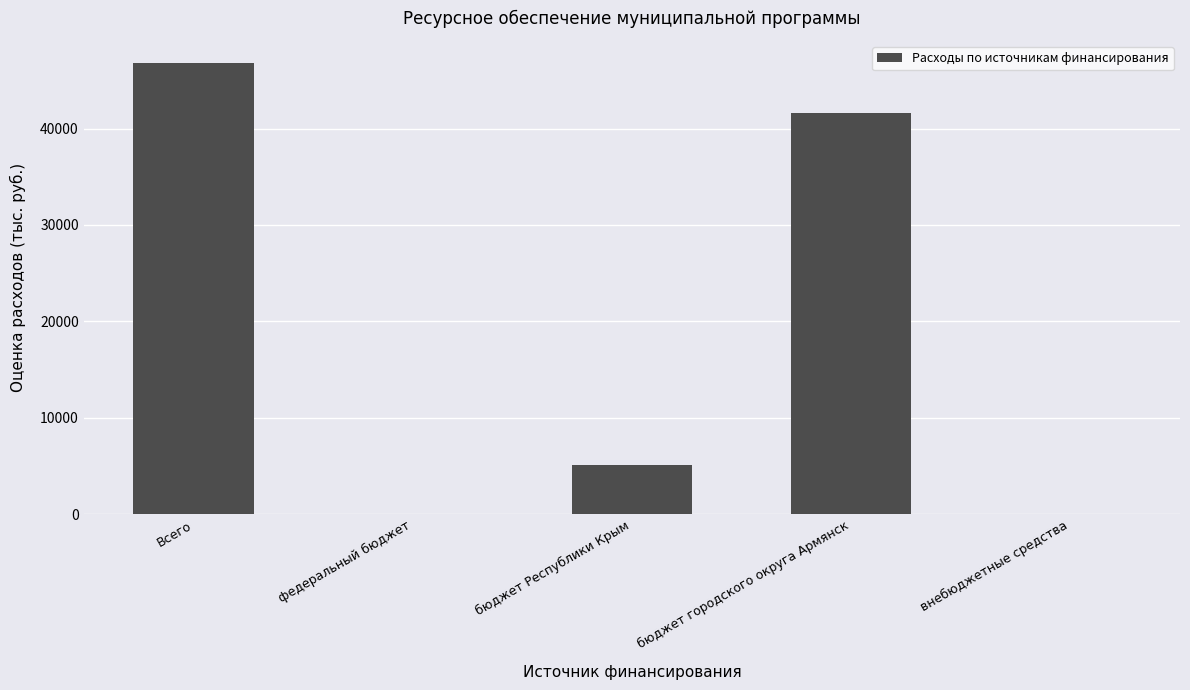

Count the number of categories in the chart.

5